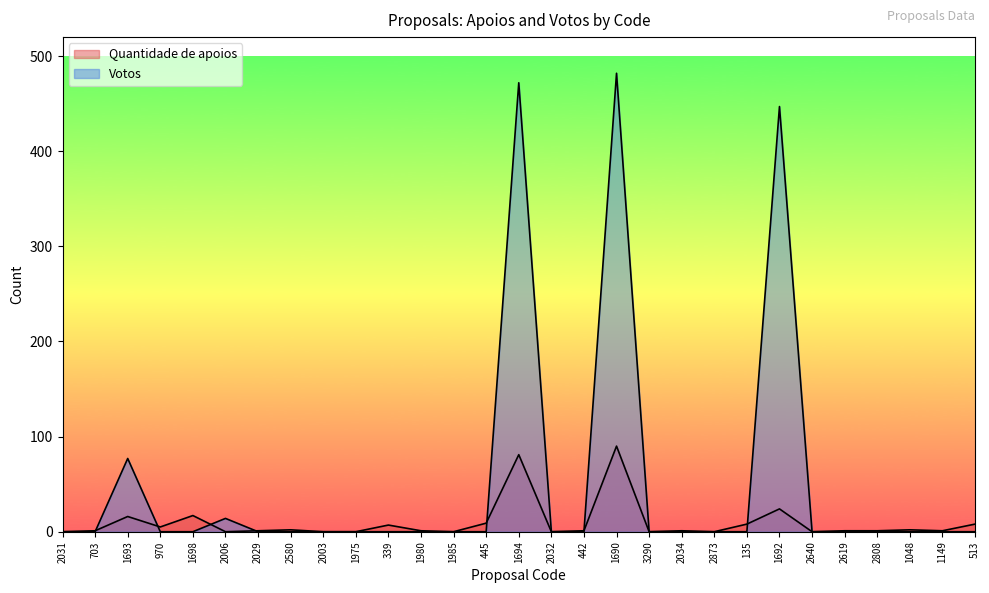

The value of Votos at 1693 is 113. True or false?

False